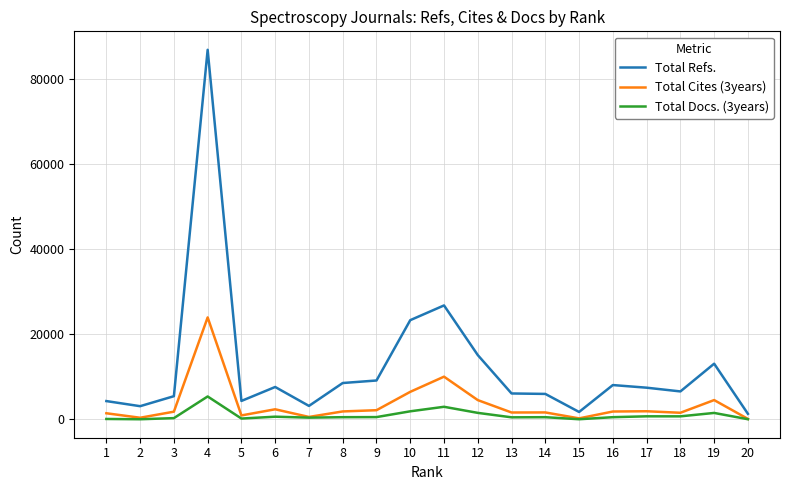

True or false: Total Refs. and Total Cites (3years) cross at least once.

False